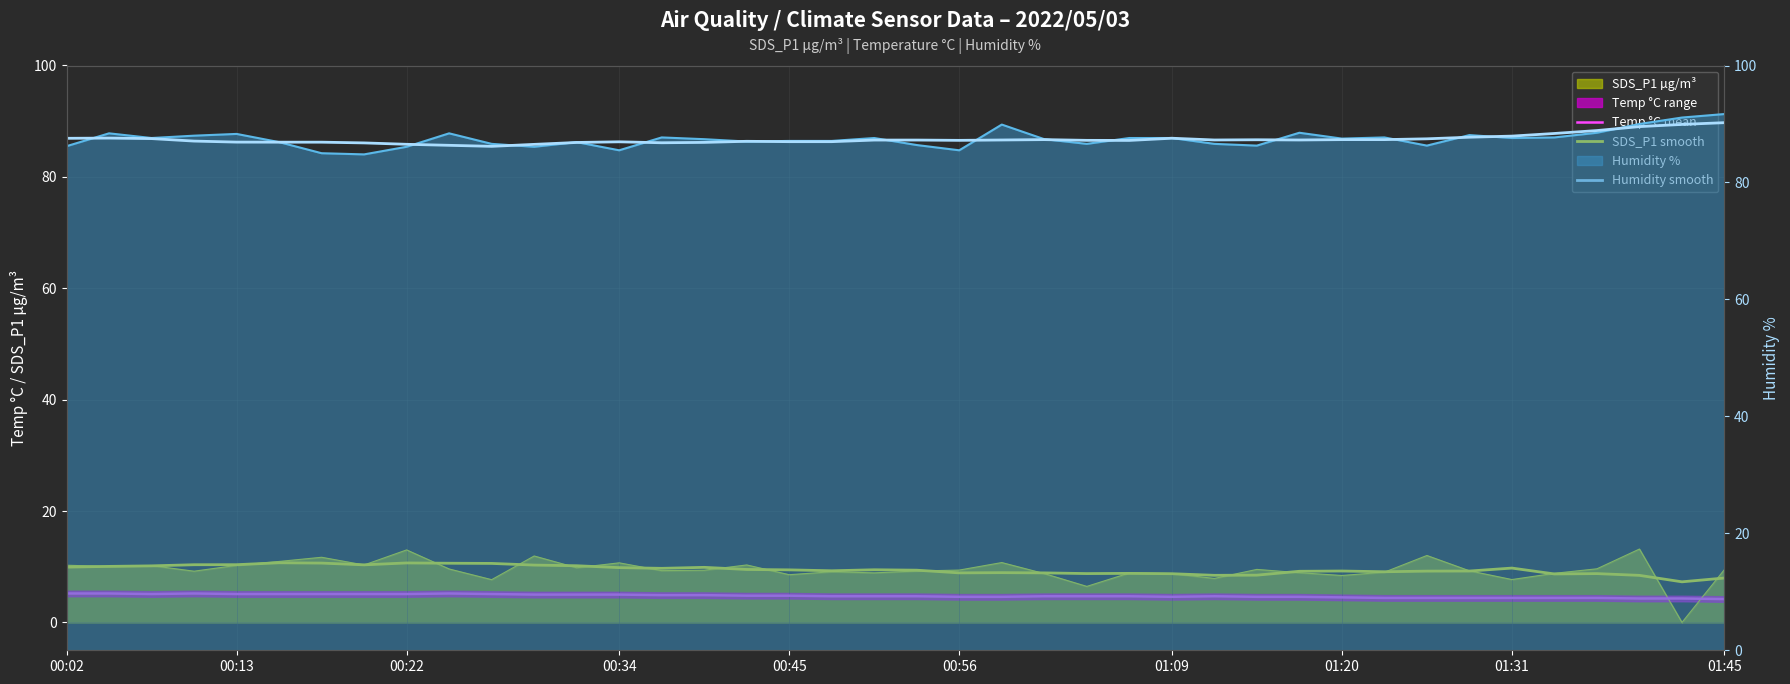

List the series in order of their peak value, lowest first.

Temp °C mean, SDS_P1 smooth, Humidity smooth